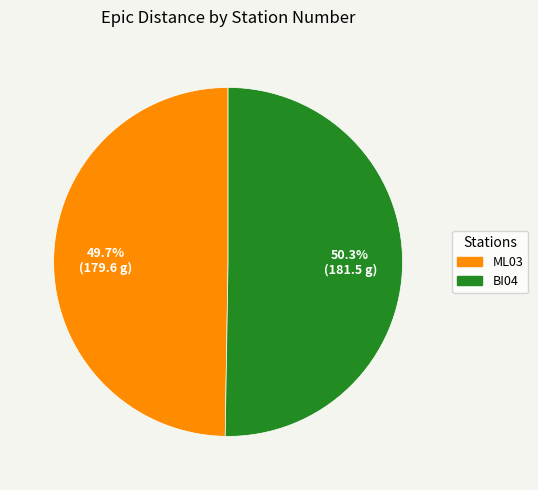

What percentage is the ML03 slice, to the nearest percent?

50%